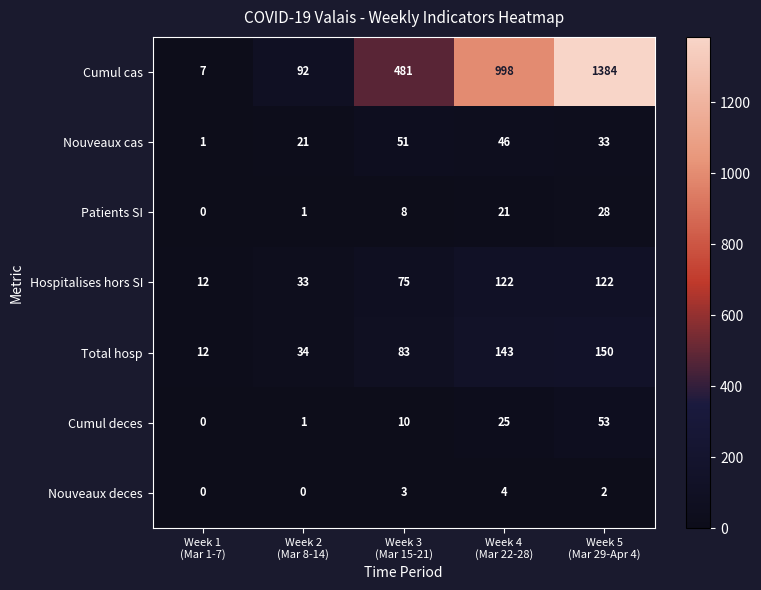

Which series has the largest total across all categories?

Cumul cas